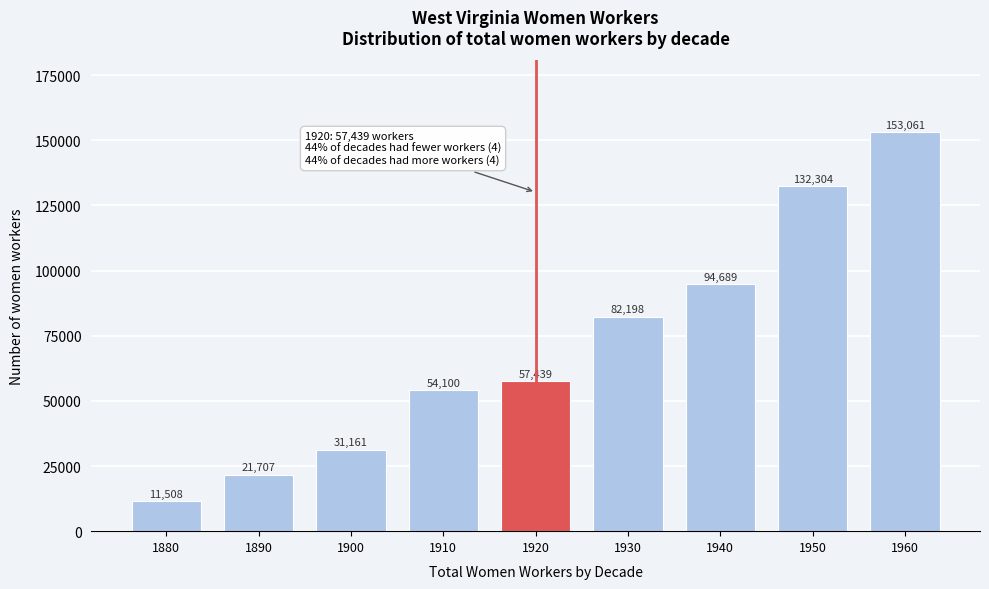

Reading left to right, what are all the values shown in this chart?

11508	21707	31161	54100	57439	82198	94689	132304	153061